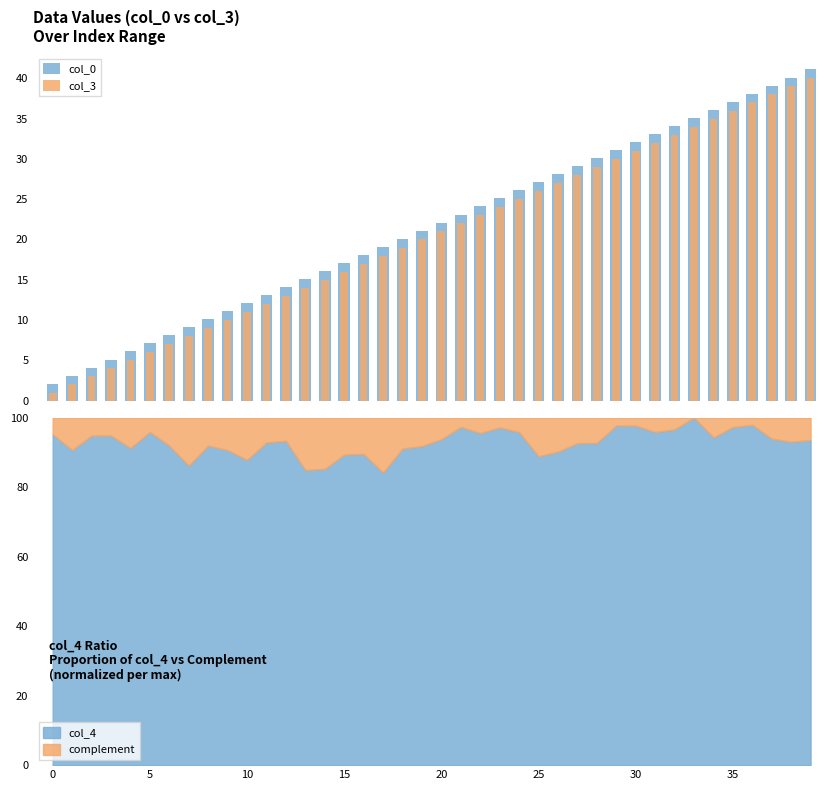

Rank the series at 21 from highest to lowest value.

col_0, col_3